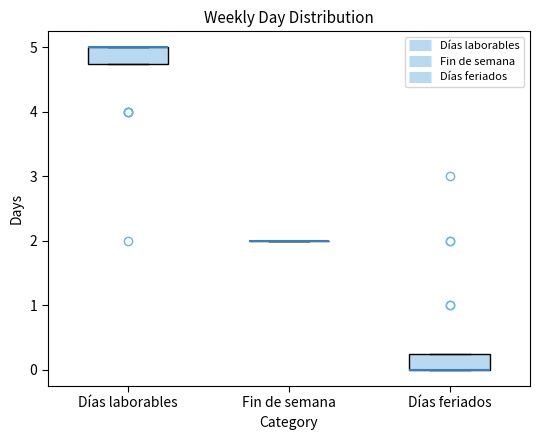

Reading left to right, read every box against the y-axis: the position of its median line, the range the box covers, and the ends of its whiskers. The values are not printed on the chart, so give them approximately, as read against the axis.

Días laborables: median 5.0 (drawn on the box's upper edge), box 4.8 to 5.0, whiskers 4.8 to 5.0
Fin de semana: box collapsed to a line at 2.0, whiskers 2.0 to 2.0
Días feriados: median 0.0 (drawn on the box's lower edge), box 0.0 to 0.3, whiskers 0.0 to 0.3